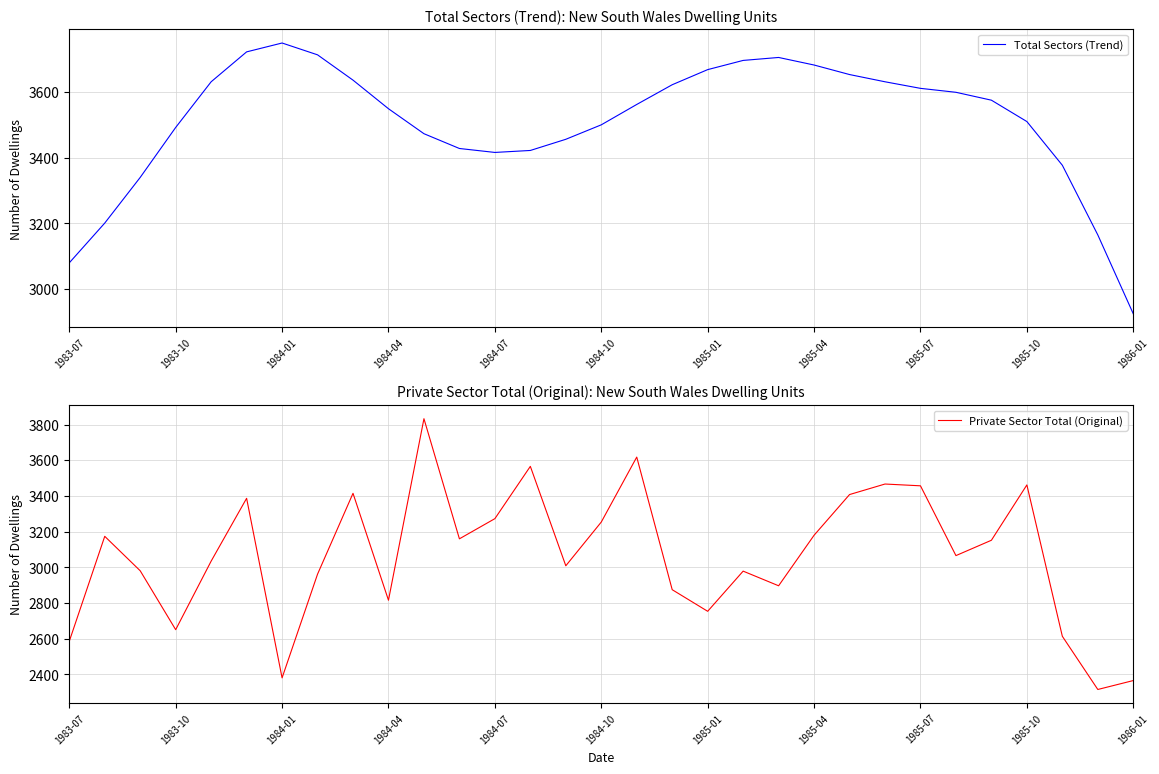

What is the smallest value displayed?

2316